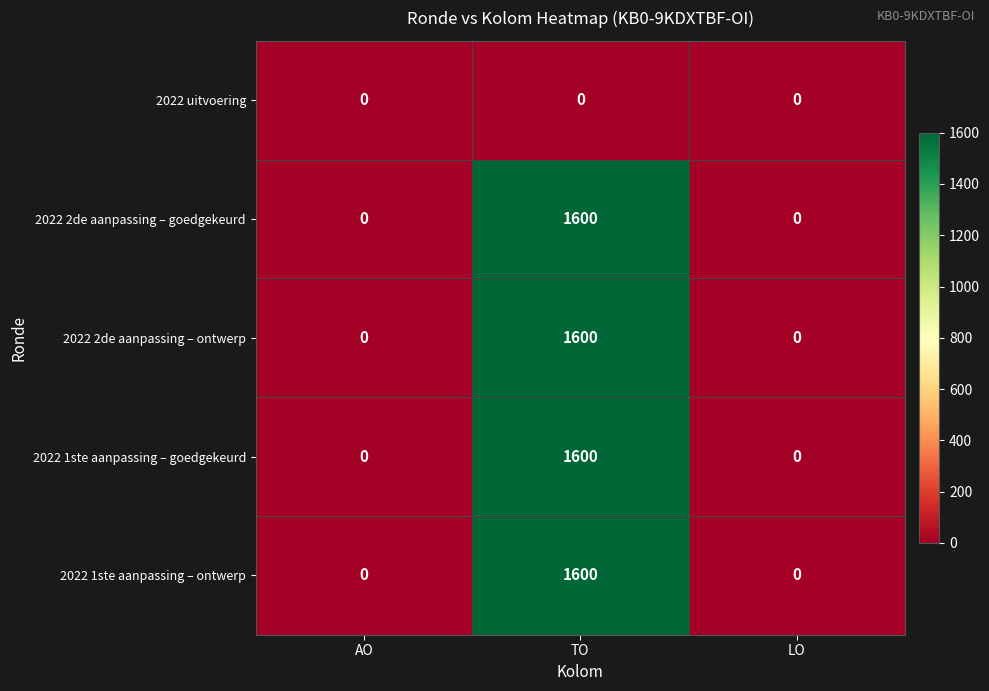

What is the approximate value of 2022 1ste aanpassing – goedgekeurd at TO, to the nearest 100?

1600